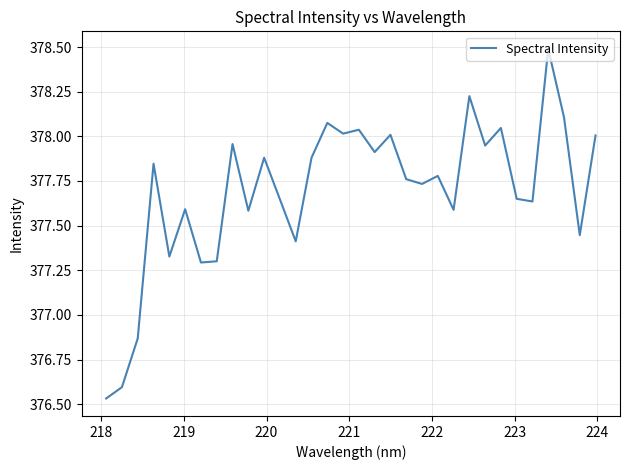

What is the difference between the maximum and minimum values?

2.0